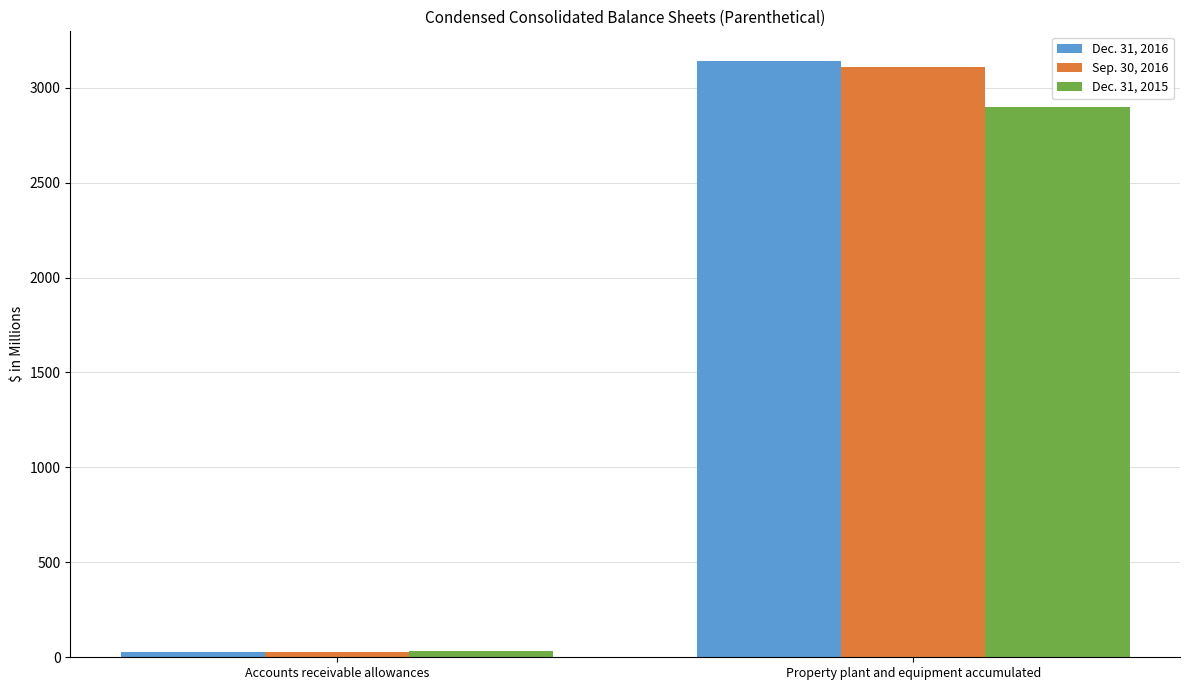

How many values in the Sep. 30, 2016 series are below 3107?

1